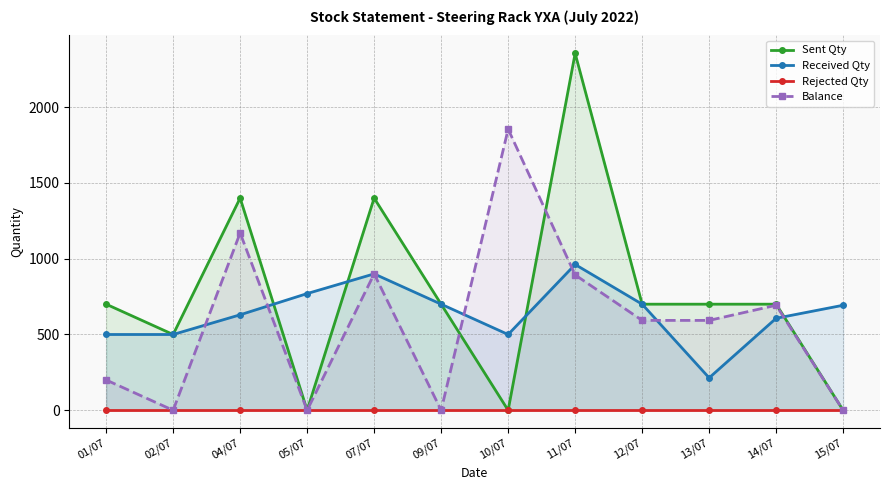

Which series has the widest spread of values?

Sent Qty